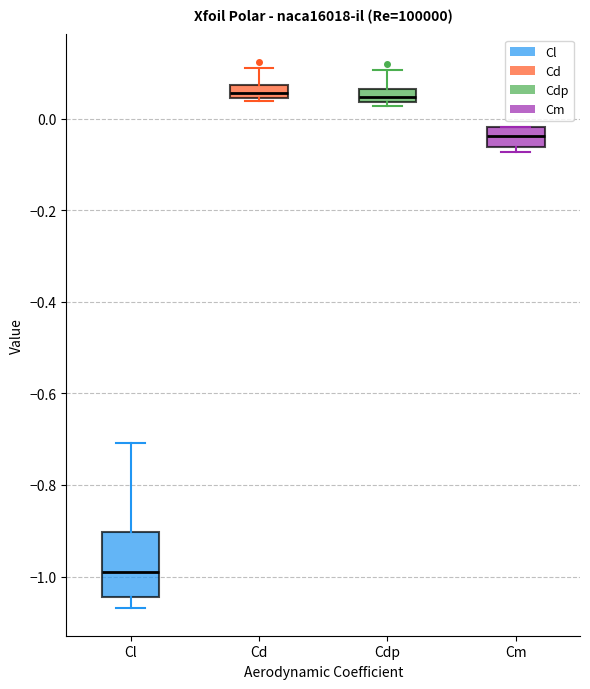

Which box's median line is the lowest?

Cl